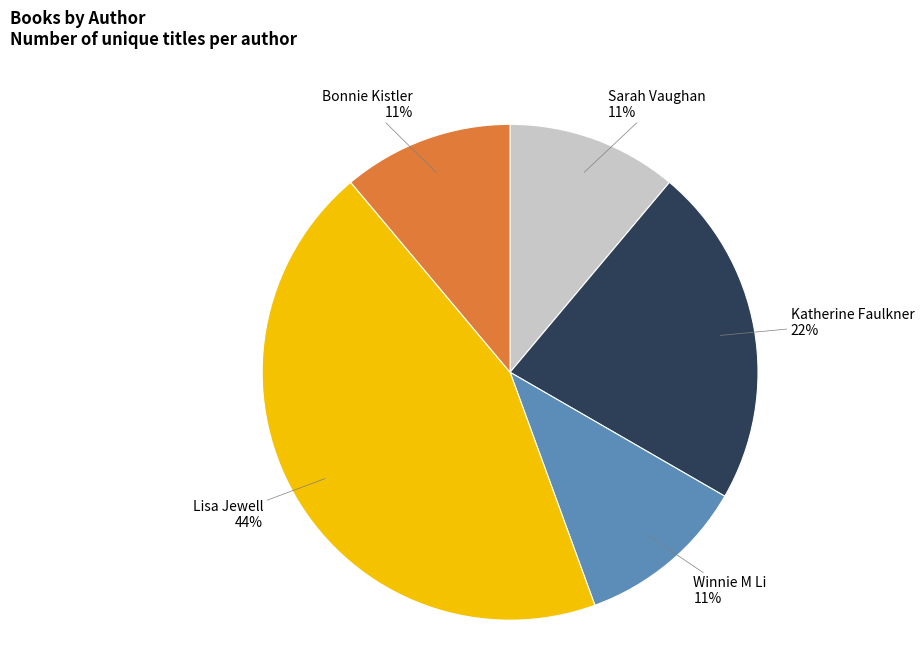

Which slice is the largest?

Lisa Jewell